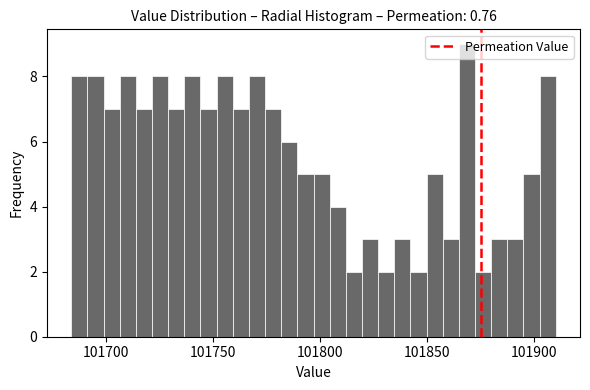

Around what value on the x-axis is the tallest bar? Give the approximate position of its centre, as read against the axis.

101870